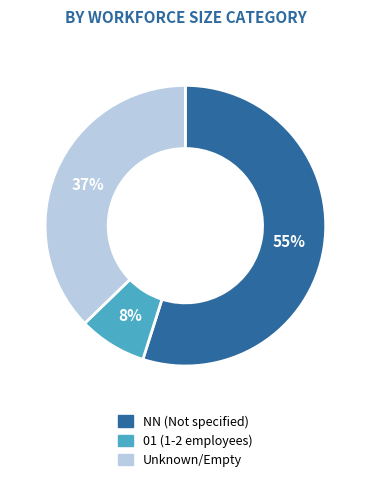

Is there any slice that represents more than half of the pie?

Yes